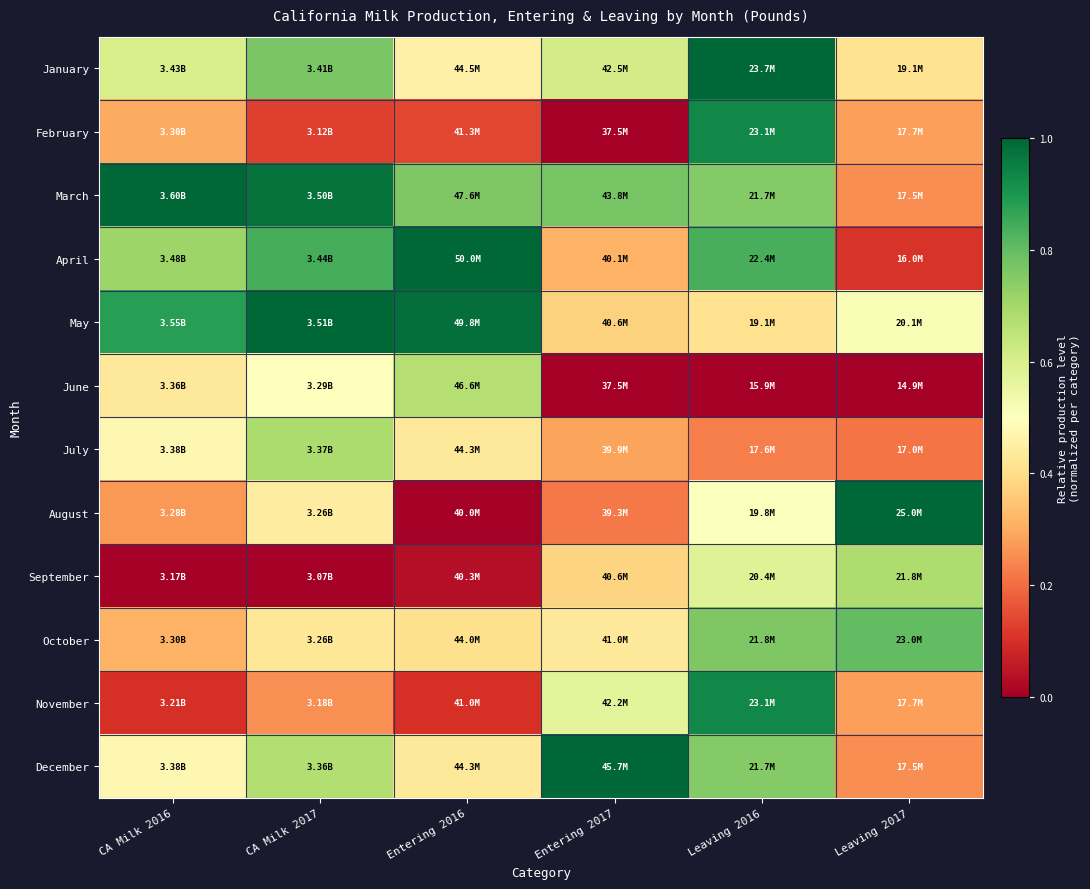

Reading right to left, what are all the values shown in this chart?

January: Leaving 2017=0.4	Leaving 2016=1.0	Entering 2017=0.6	Entering 2016=0.5	CA Milk 2017=0.8	CA Milk 2016=0.6
February: Leaving 2017=0.3	Leaving 2016=0.9	Entering 2017=0.0	Entering 2016=0.1	CA Milk 2017=0.1	CA Milk 2016=0.3
March: Leaving 2017=0.3	Leaving 2016=0.8	Entering 2017=0.8	Entering 2016=0.8	CA Milk 2017=1.0	CA Milk 2016=1.0
April: Leaving 2017=0.1	Leaving 2016=0.8	Entering 2017=0.3	Entering 2016=1.0	CA Milk 2017=0.8	CA Milk 2016=0.7
May: Leaving 2017=0.5	Leaving 2016=0.4	Entering 2017=0.4	Entering 2016=1.0	CA Milk 2017=1.0	CA Milk 2016=0.9
June: Leaving 2017=0.0	Leaving 2016=0.0	Entering 2017=0.0	Entering 2016=0.7	CA Milk 2017=0.5	CA Milk 2016=0.4
July: Leaving 2017=0.2	Leaving 2016=0.2	Entering 2017=0.3	Entering 2016=0.4	CA Milk 2017=0.7	CA Milk 2016=0.5
August: Leaving 2017=1.0	Leaving 2016=0.5	Entering 2017=0.2	Entering 2016=0.0	CA Milk 2017=0.4	CA Milk 2016=0.3
September: Leaving 2017=0.7	Leaving 2016=0.6	Entering 2017=0.4	Entering 2016=0.0	CA Milk 2017=0.0	CA Milk 2016=0.0
October: Leaving 2017=0.8	Leaving 2016=0.8	Entering 2017=0.4	Entering 2016=0.4	CA Milk 2017=0.4	CA Milk 2016=0.3
November: Leaving 2017=0.3	Leaving 2016=0.9	Entering 2017=0.6	Entering 2016=0.1	CA Milk 2017=0.3	CA Milk 2016=0.1
December: Leaving 2017=0.3	Leaving 2016=0.8	Entering 2017=1.0	Entering 2016=0.4	CA Milk 2017=0.7	CA Milk 2016=0.5